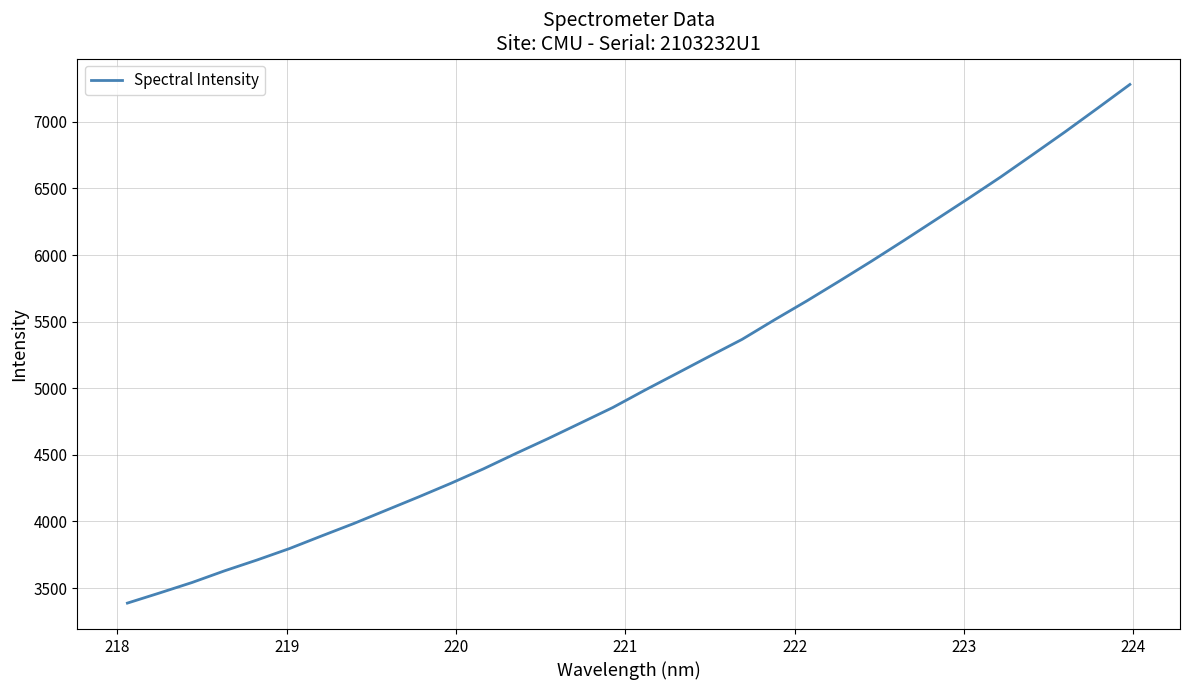

How many lines are shown in the chart?

1